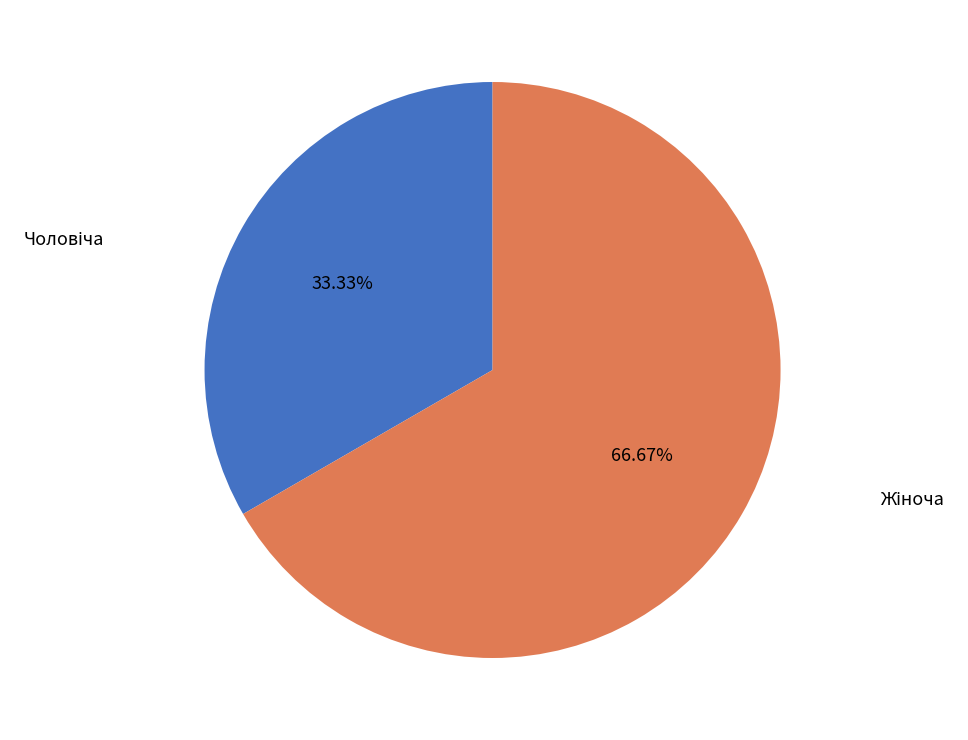

Is there any slice that represents more than half of the pie?

Yes